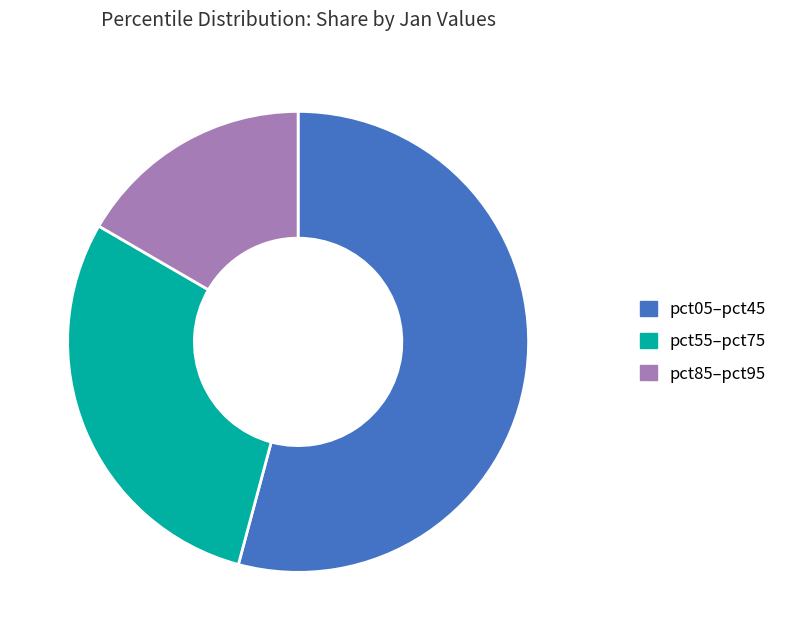

The pct55–pct75 slice represents 29% of the pie. True or false?

True